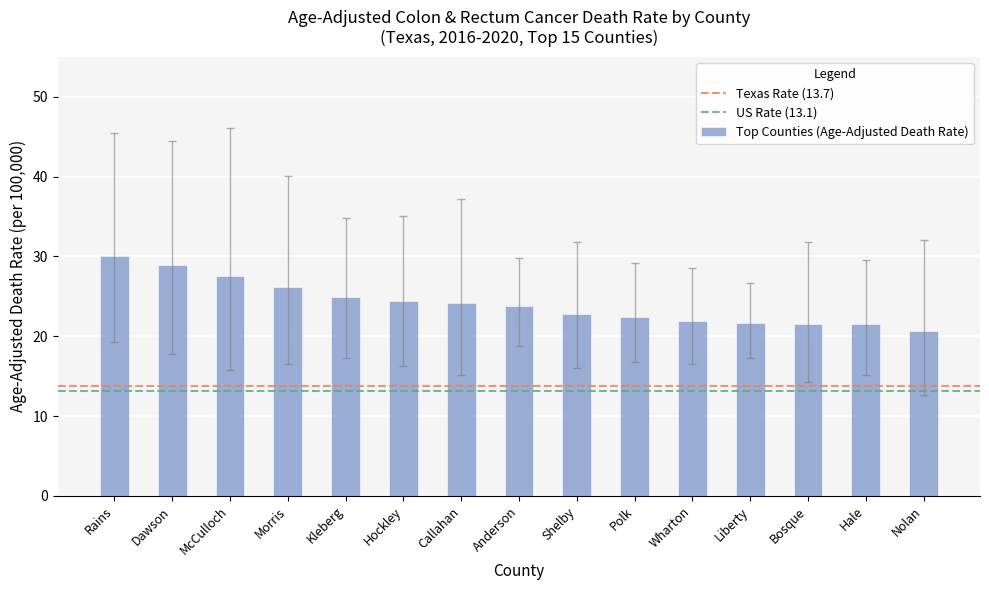

What position from the right is Liberty?

4